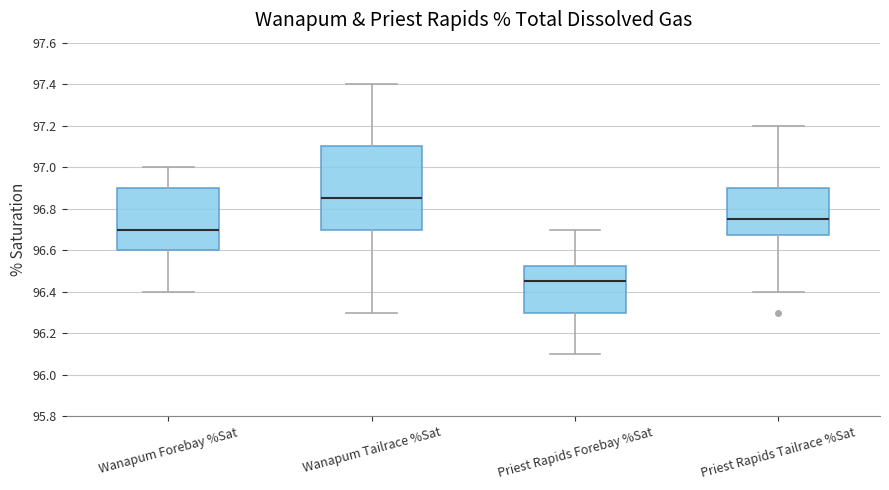

Reading left to right, transcribe this box plot: for each box, give where its median line is, the range the box spans, and where its two whiskers end, as read against the y-axis. The values are not printed on the chart, so give them approximately, as read against the axis.

Wanapum Forebay %Sat: median 96.70, box 96.60 to 96.90, whiskers 96.40 to 97.00
Wanapum Tailrace %Sat: median 96.86, box 96.70 to 97.10, whiskers 96.30 to 97.40
Priest Rapids Forebay %Sat: median 96.46, box 96.30 to 96.52, whiskers 96.10 to 96.70
Priest Rapids Tailrace %Sat: median 96.76, box 96.68 to 96.90, whiskers 96.40 to 97.20